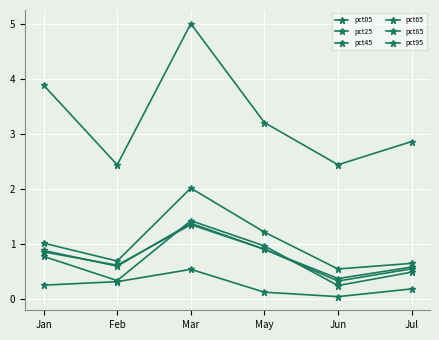

What is the difference between the highest and lowest values at Jul?

2.7